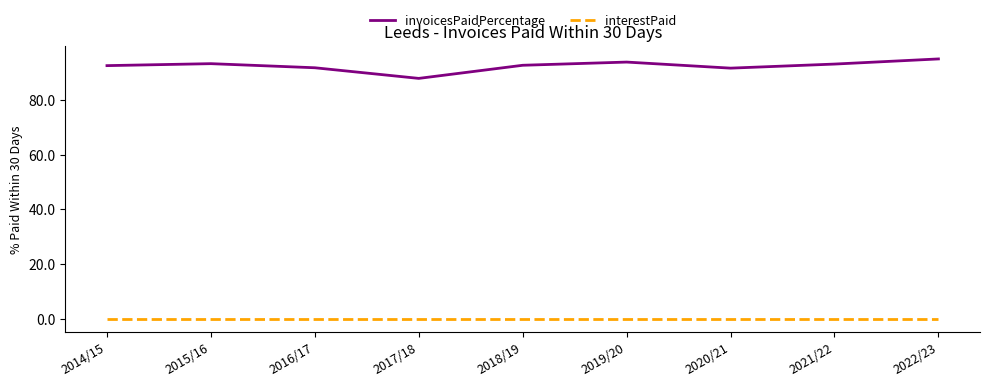

What is the approximate value of invoicesPaidPercentage at 2016/17?

91.8